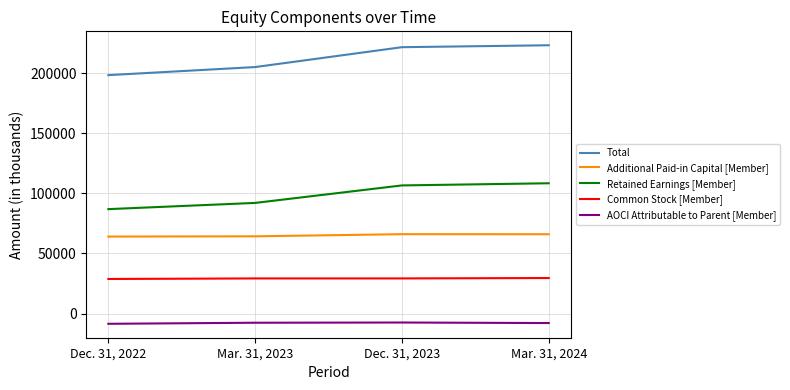

Rank the series by their maximum value, from highest to lowest.

Total, Retained Earnings [Member], Additional Paid-in Capital [Member], Common Stock [Member], AOCI Attributable to Parent [Member]